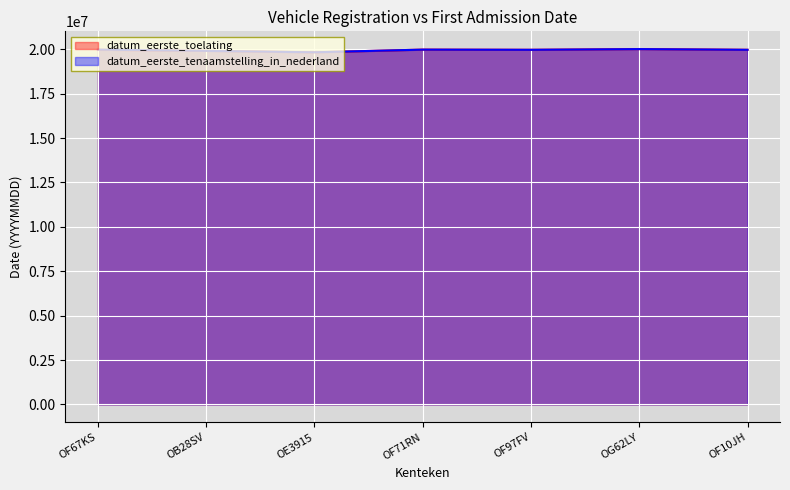

At how many categories does at least one series exceed 19937820?

5